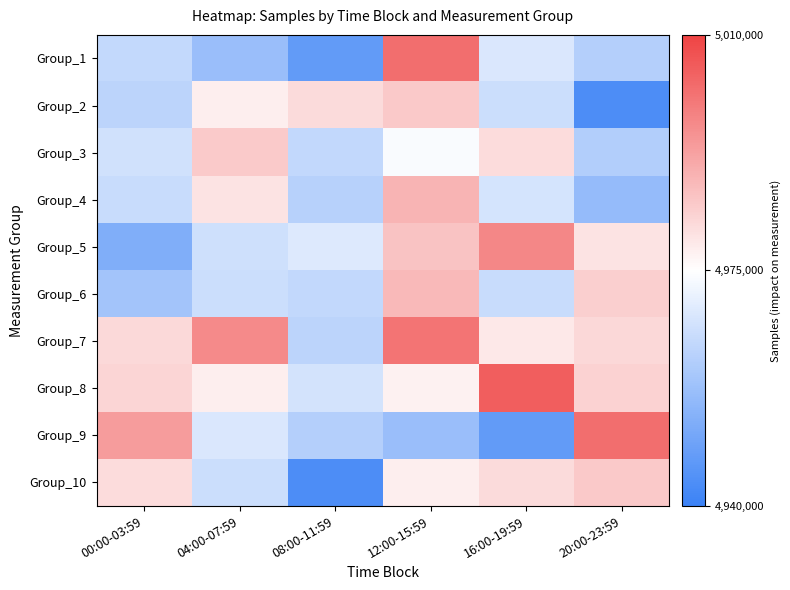

Reading right to left, what are all the values shown in this chart?

Group_1: 20:00-23:59=4961763.0	16:00-19:59=4968631.0	12:00-15:59=5001954.0	08:00-11:59=4947191.0	04:00-07:59=4957017.0	00:00-03:59=4964384.5
Group_2: 20:00-23:59=4943366.0	16:00-19:59=4965784.0	12:00-15:59=4985073.0	08:00-11:59=4981578.0	04:00-07:59=4978010.0	00:00-03:59=4963192.5
Group_3: 20:00-23:59=4961441.0	16:00-19:59=4981392.0	12:00-15:59=4973980.0	08:00-11:59=4964091.0	04:00-07:59=4984709.0	00:00-03:59=4966639.0
Group_4: 20:00-23:59=4956291.0	16:00-19:59=4967434.0	12:00-15:59=4988806.0	08:00-11:59=4962294.0	04:00-07:59=4980189.0	00:00-03:59=4965229.0
Group_5: 20:00-23:59=4980058.0	16:00-19:59=4997264.0	12:00-15:59=4985956.0	08:00-11:59=4969020.0	04:00-07:59=4966497.0	00:00-03:59=4952564.5
Group_6: 20:00-23:59=4983829.0	16:00-19:59=4965325.0	12:00-15:59=4987916.0	08:00-11:59=4964258.0	04:00-07:59=4965763.0	00:00-03:59=4958866.0
Group_7: 20:00-23:59=4982233.0	16:00-19:59=4979191.0	12:00-15:59=5000887.0	08:00-11:59=4963236.0	04:00-07:59=4996861.0	00:00-03:59=4981943.5
Group_8: 20:00-23:59=4983344.0	16:00-19:59=5004994.0	12:00-15:59=4977493.0	08:00-11:59=4967222.0	04:00-07:59=4978111.0	00:00-03:59=4982788.5
Group_9: 20:00-23:59=5001954.0	16:00-19:59=4947191.0	12:00-15:59=4957017.0	08:00-11:59=4961763.0	04:00-07:59=4968631.0	00:00-03:59=4993513.5
Group_10: 20:00-23:59=4985073.0	16:00-19:59=4981578.0	12:00-15:59=4978010.0	08:00-11:59=4943366.0	04:00-07:59=4965784.0	00:00-03:59=4981393.0